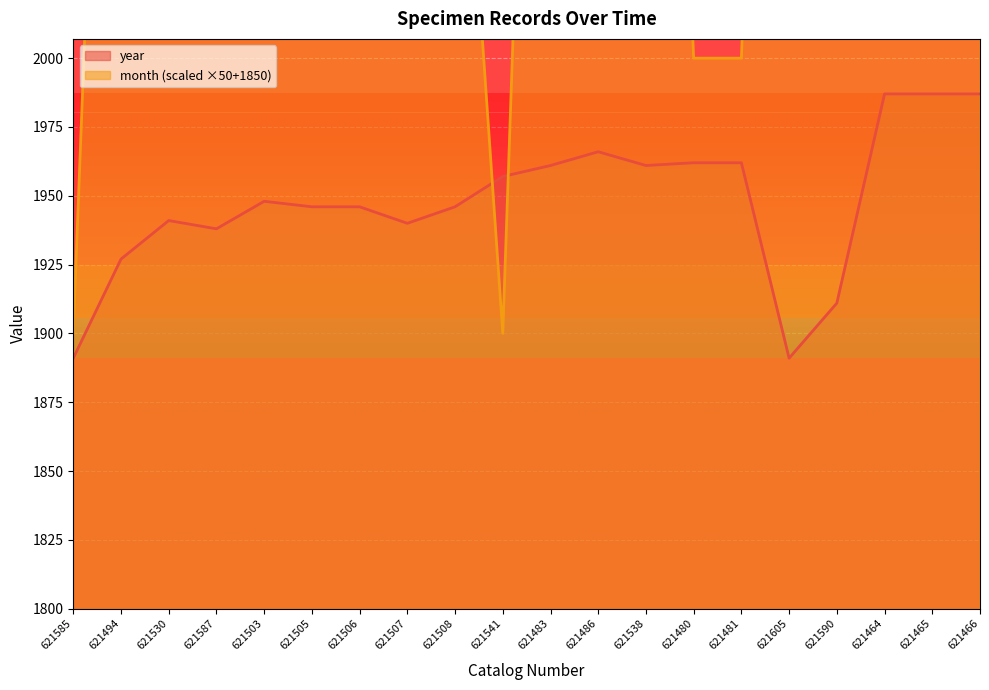

What is the maximum value for year?

1987